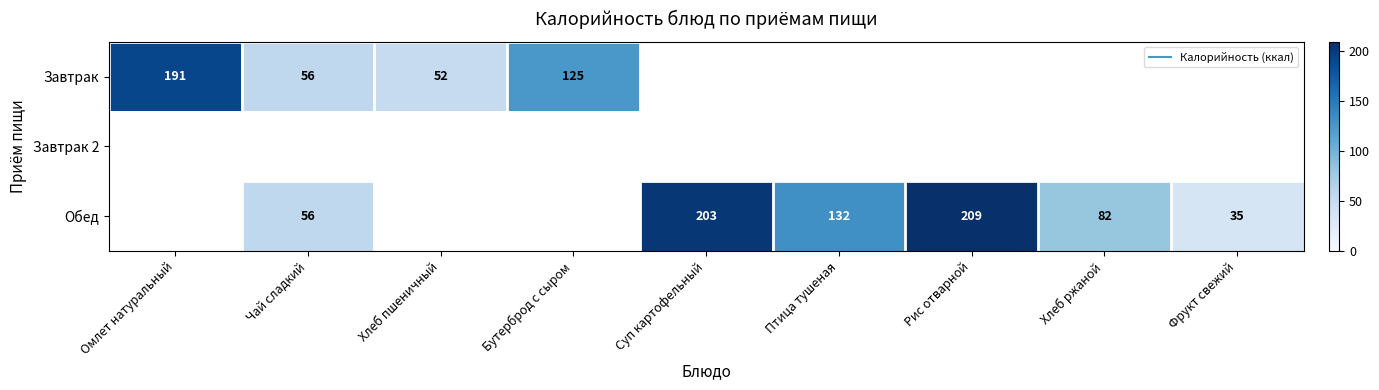

At how many categories does at least one series exceed 191?

2